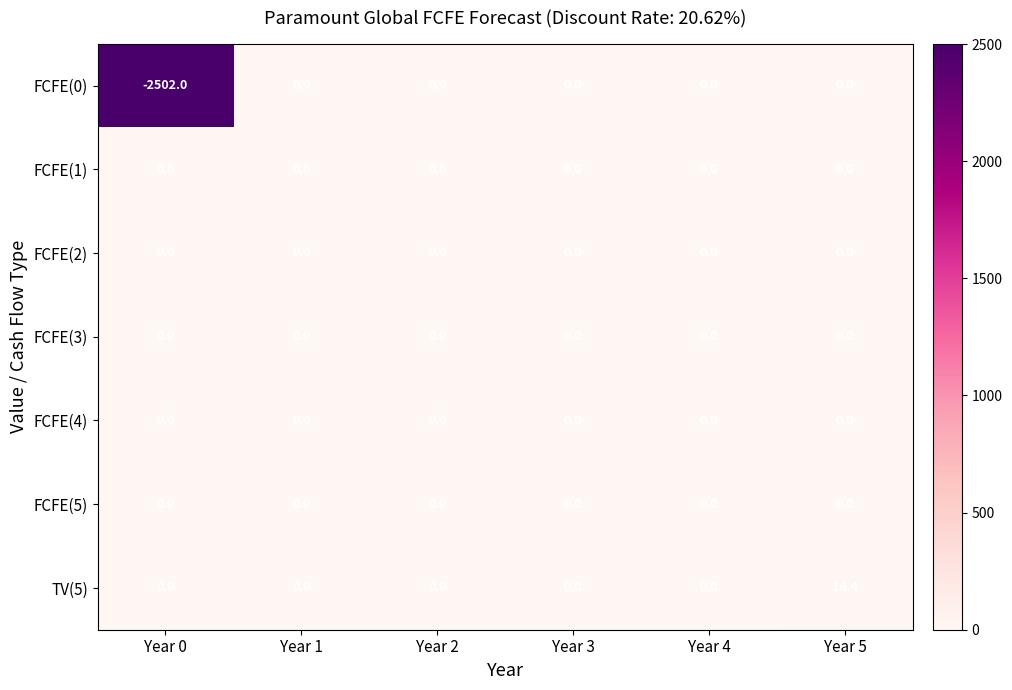

Is it true that TV(5) equals 0.0 at Year 0?

True